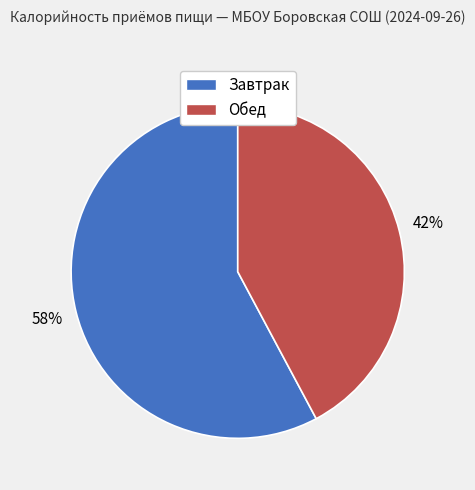

Count the number of slices in the pie.

2